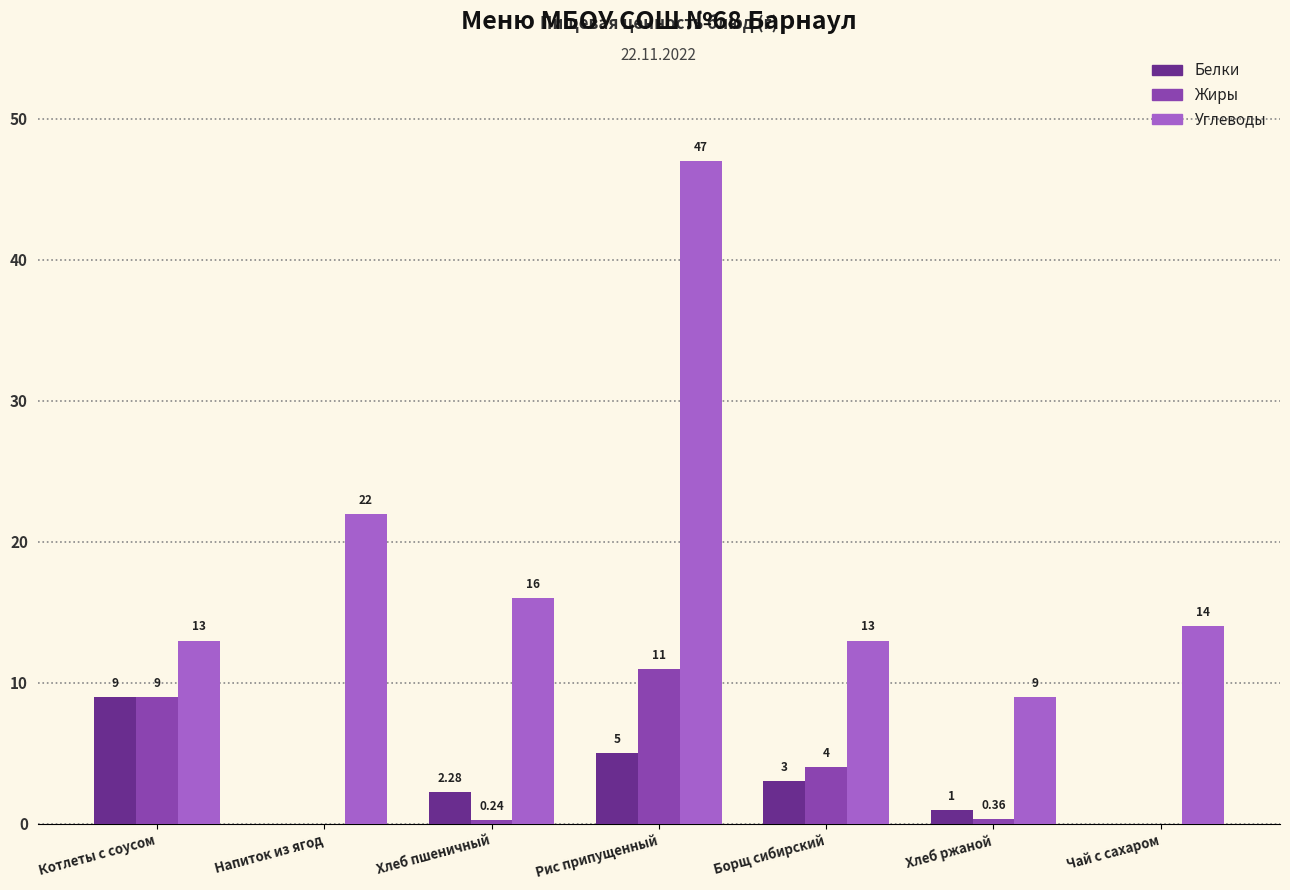

The value of Белки at Борщ сибирский is 5.0. True or false?

False